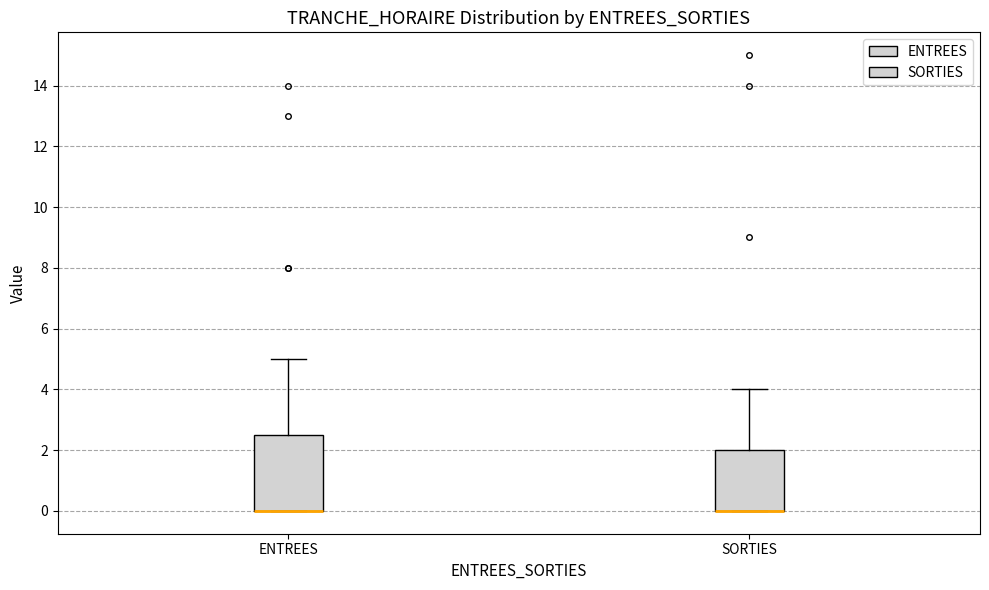

Comparing the boxes themselves (not the whiskers), which one is the tallest?

ENTREES